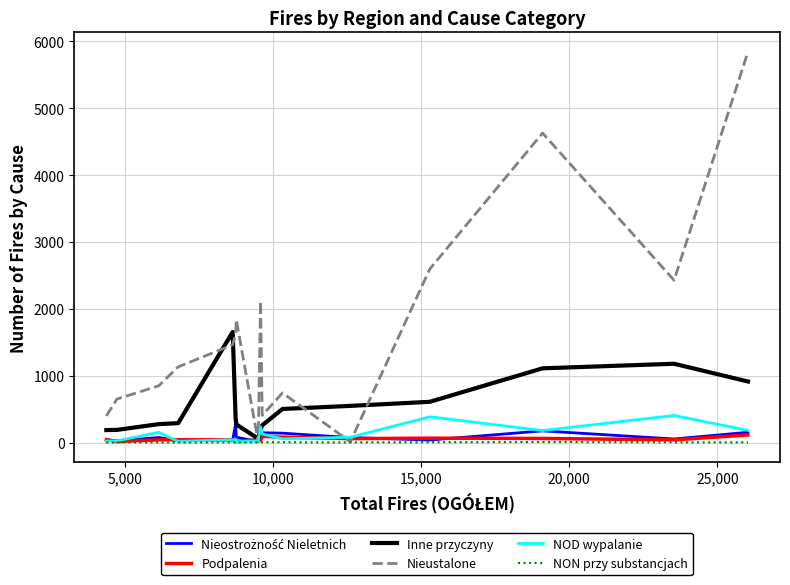

What is the maximum value shown in the chart?

5843